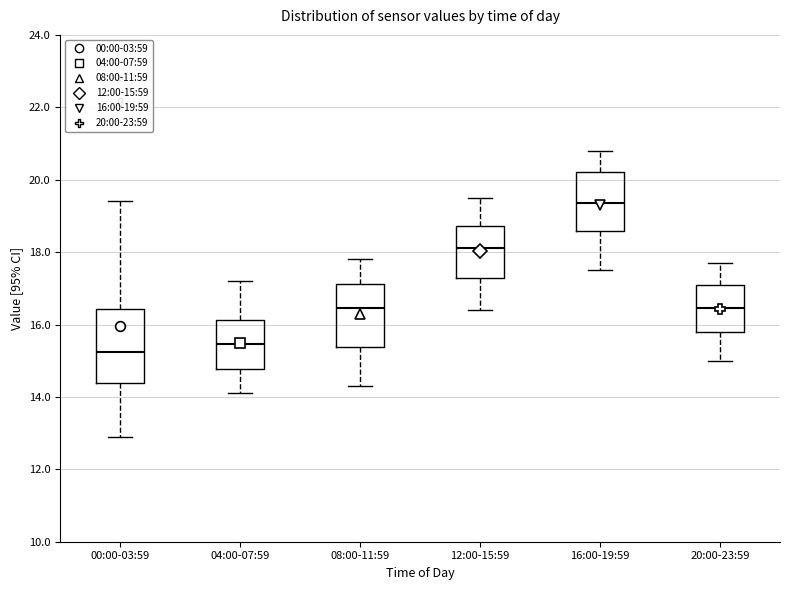

Reading left to right, read every box against the y-axis: the position of its median line, the range the box covers, and the ends of its whiskers. The values are not printed on the chart, so give them approximately, as read against the axis.

00:00-03:59: median 15.2, box 14.4 to 16.4, whiskers 13.0 to 19.4
04:00-07:59: median 15.4, box 14.8 to 16.2, whiskers 14.2 to 17.2
08:00-11:59: median 16.4, box 15.4 to 17.2, whiskers 14.4 to 17.8
12:00-15:59: median 18.2, box 17.2 to 18.8, whiskers 16.4 to 19.6
16:00-19:59: median 19.4, box 18.6 to 20.2, whiskers 17.6 to 20.8
20:00-23:59: median 16.4, box 15.8 to 17.2, whiskers 15.0 to 17.8